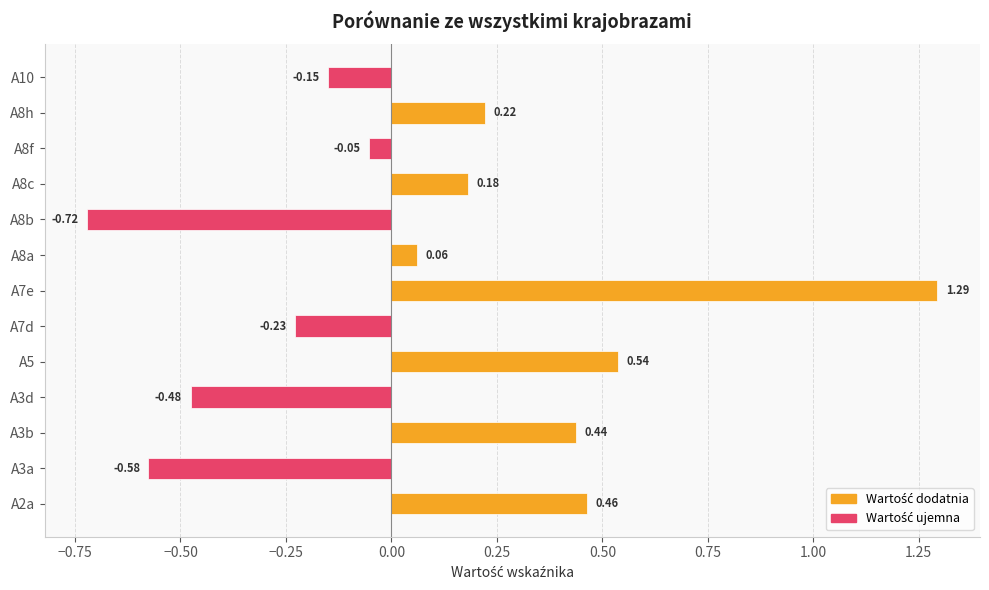

What is the maximum value shown in the chart?

1.3